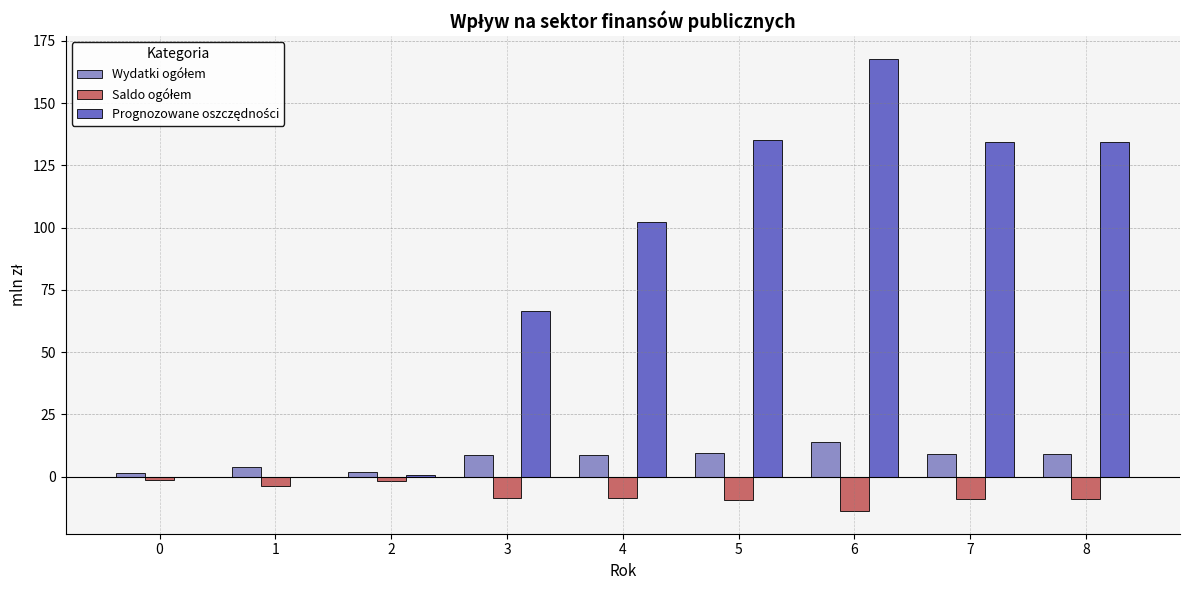

At which category is the sum across all series the highest?

6